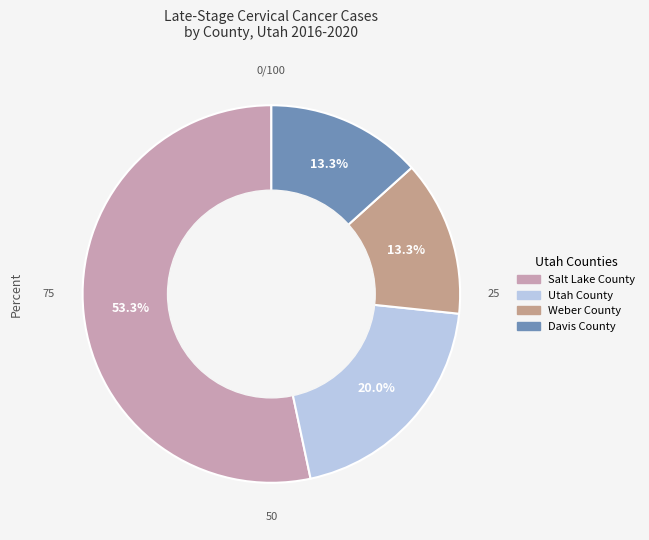

Which has a higher value, Salt Lake County or Utah County?

Salt Lake County